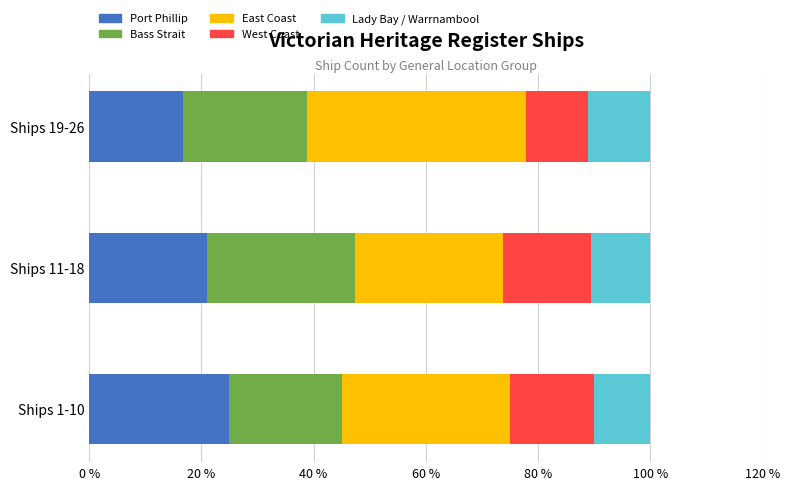

What is the total value across all series at Ships 11-18?

100.0